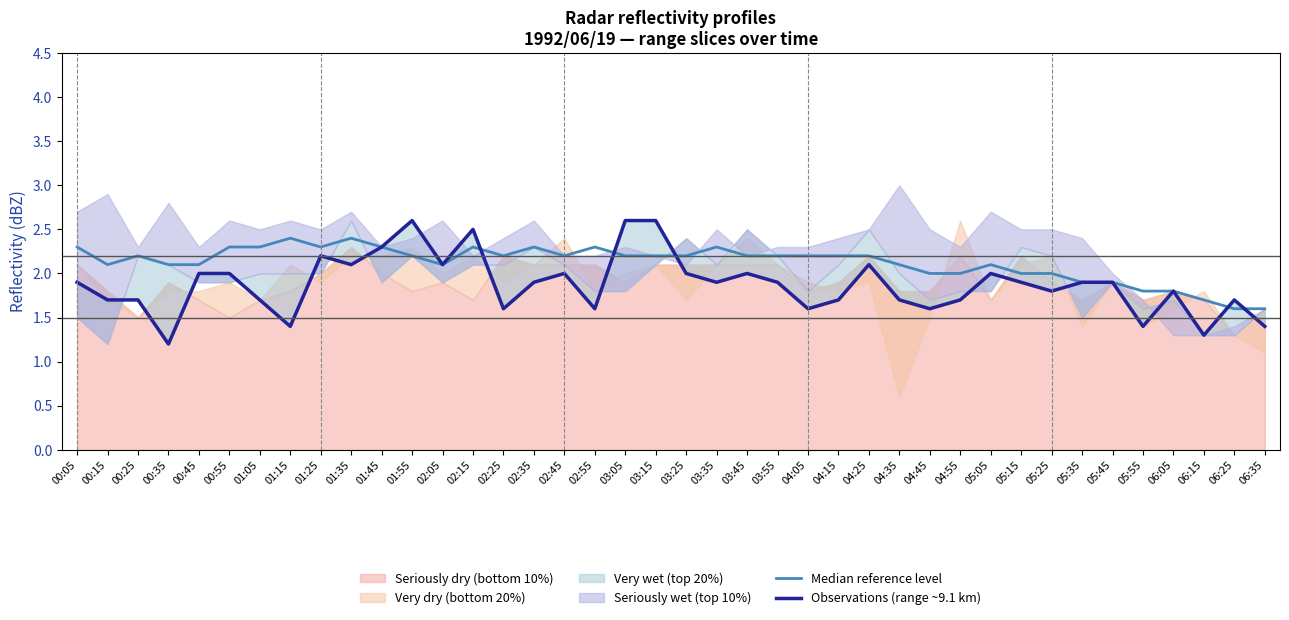

Which series ends up on top after the final intersection of Median reference level and Observations (range ~9.1 km)?

Median reference level